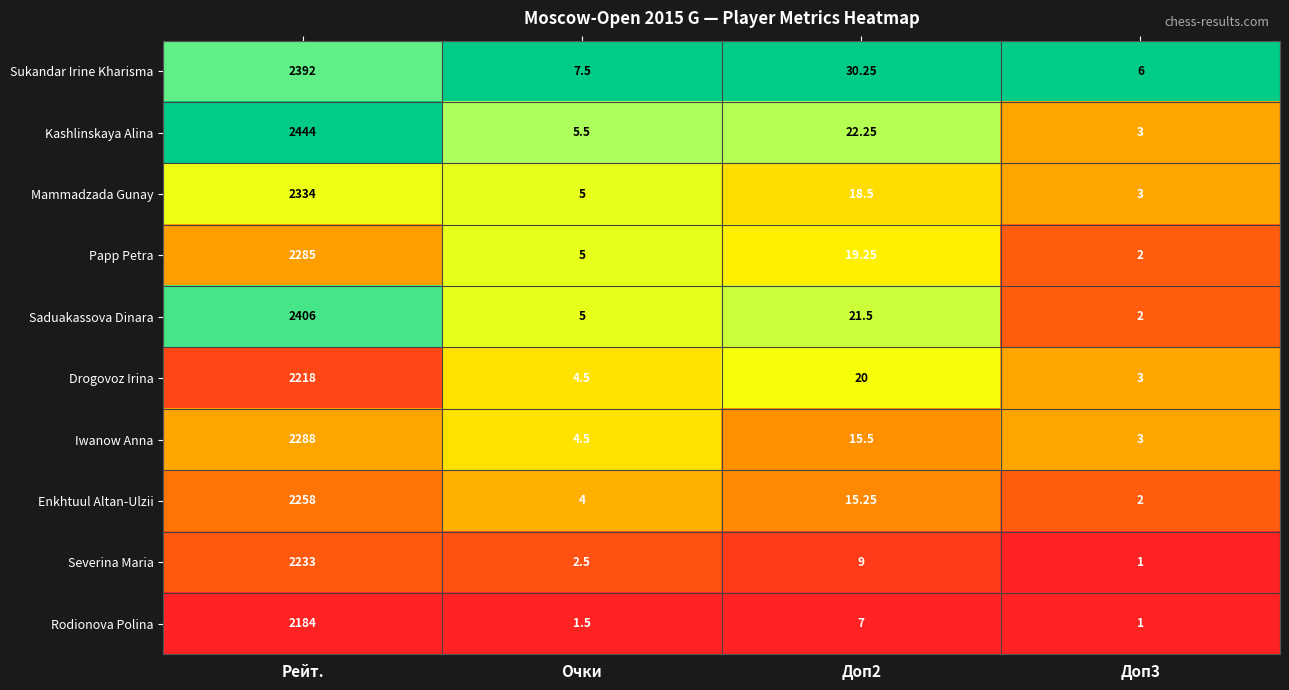

Which series has the widest spread of values?

Kashlinskaya Alina